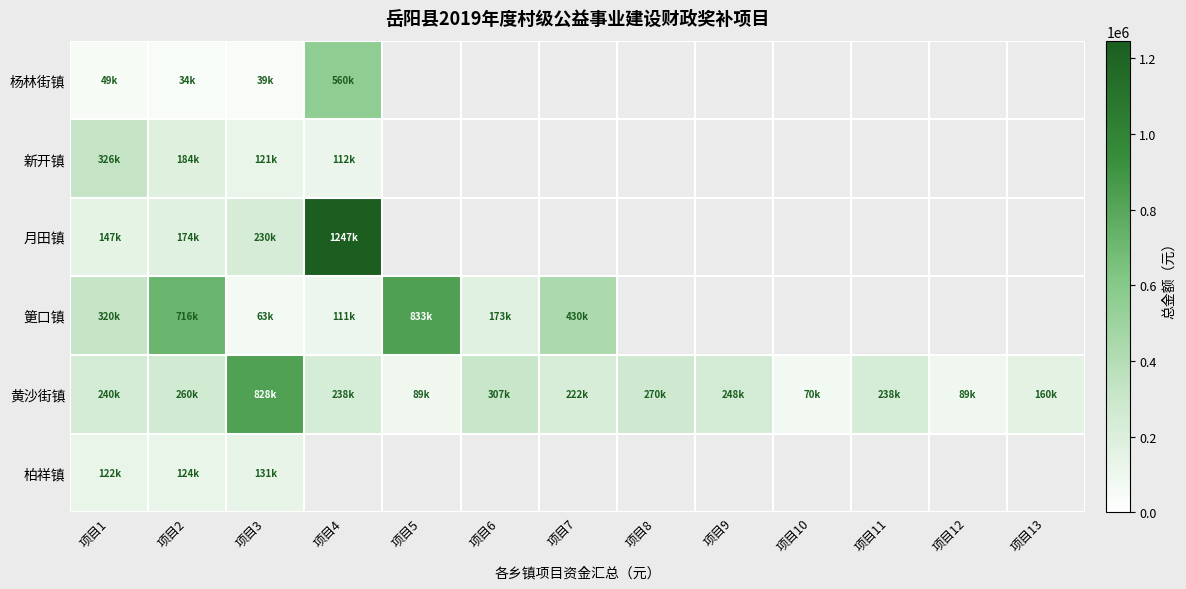

At which label does 月田镇 reach its peak?

项目4